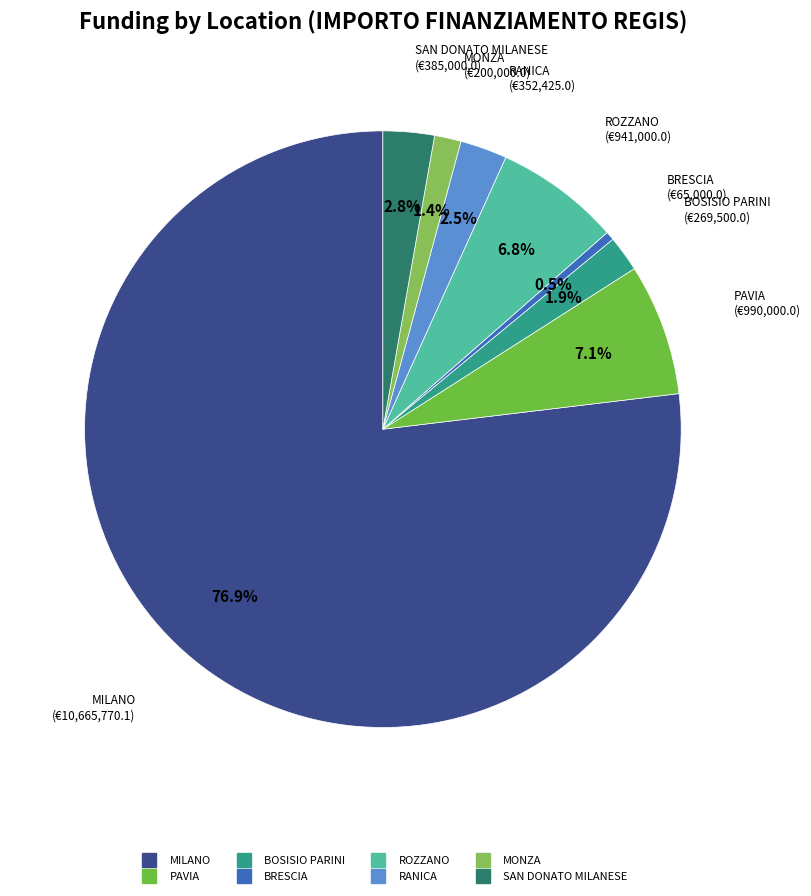

Do MILANO and MONZA together represent more than half of the pie?

Yes